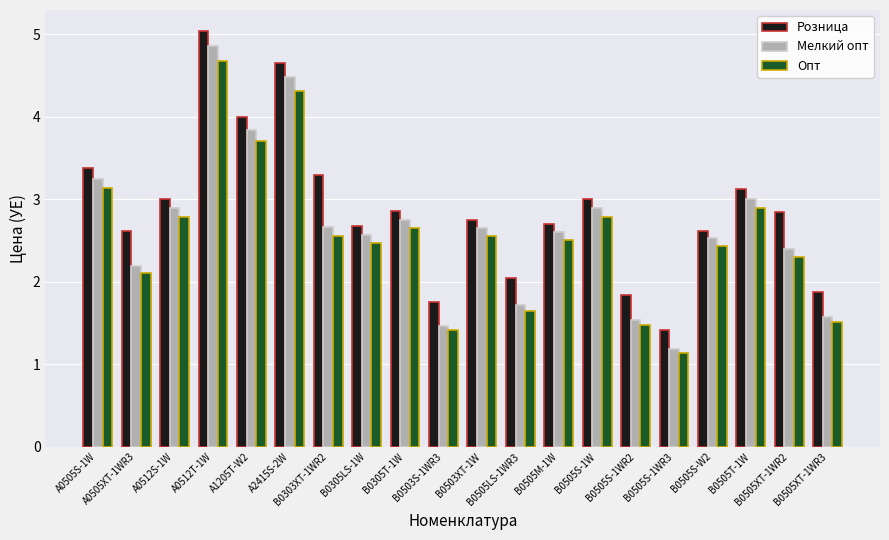

Which series has the largest range (max minus min)?

Мелкий опт